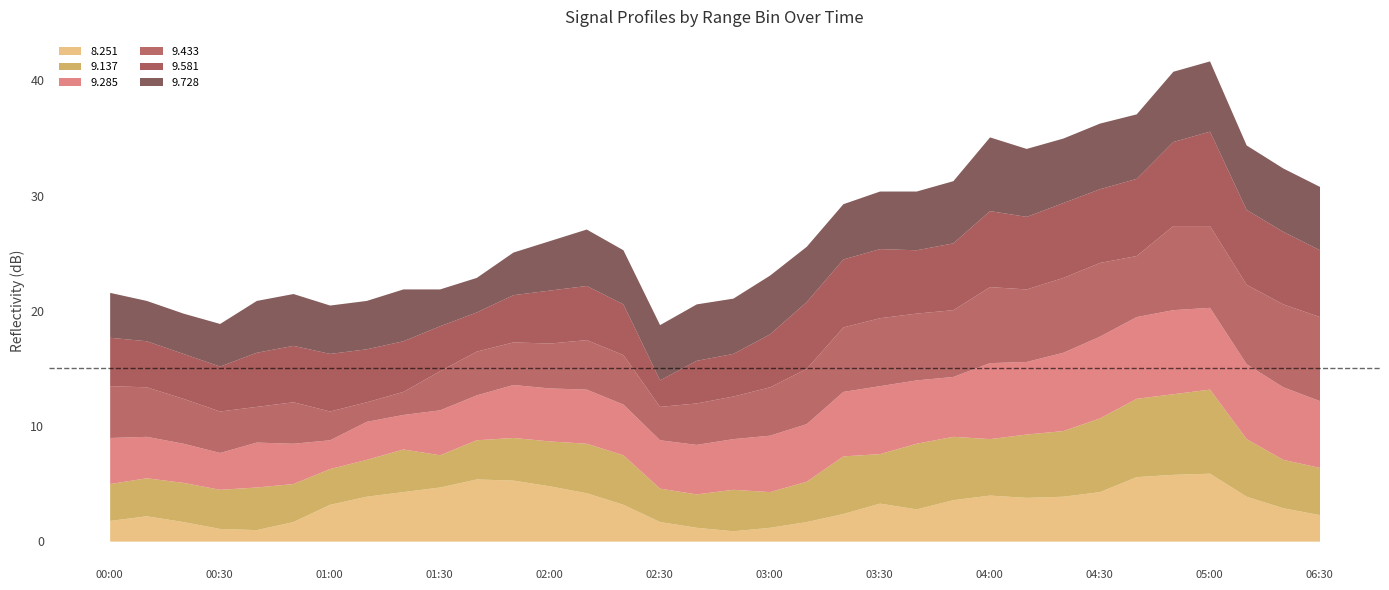

Which series has the largest range (max minus min)?

  9.581